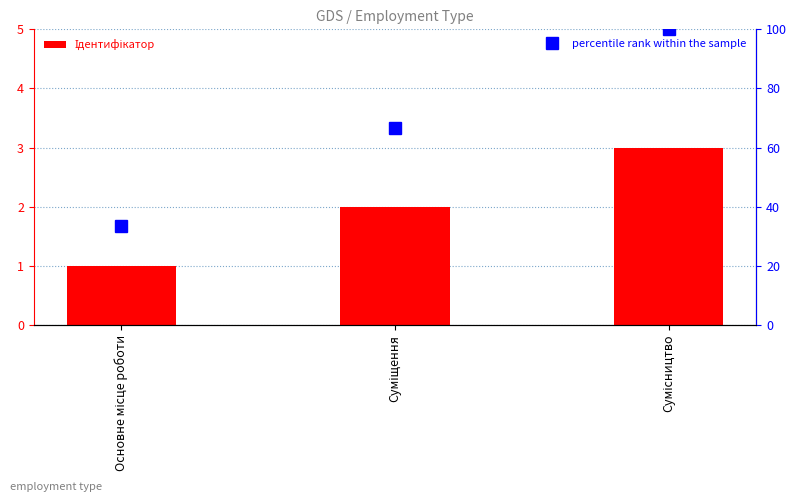

Reading left to right, transcribe all the data shown in this chart.

Ідентифікатор: 1.0	2.0	3.0
percentile rank within the sample: 33.3	66.6	100.0